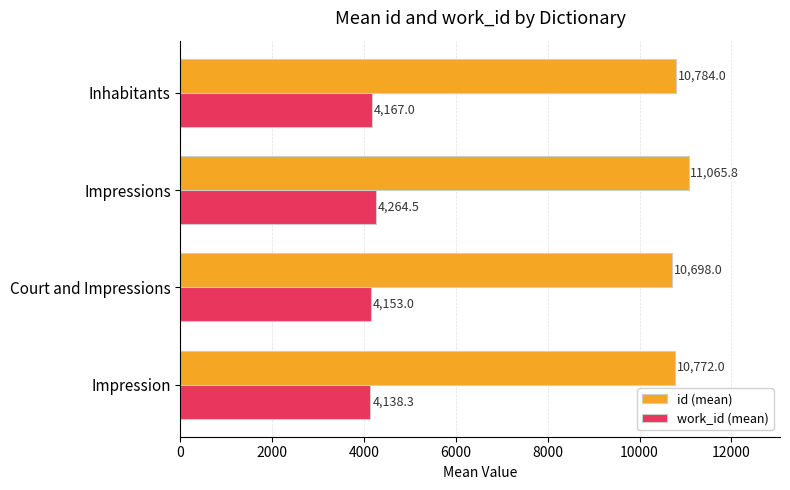

Is it true that id (mean) equals 16363.4 at Impressions?

False